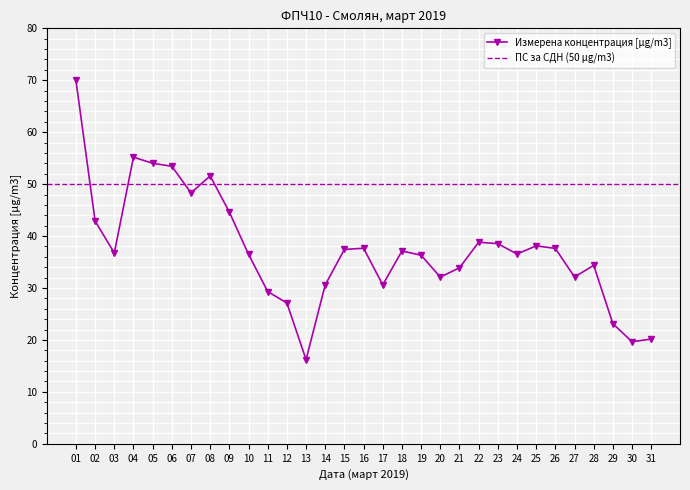

List the labels in order of value, smallest first.

13, 30, 31, 29, 12, 11, 17, 14, 20, 27, 21, 28, 19, 10, 24, 03, 18, 15, 26, 16, 25, 23, 22, 02, 09, 07, 08, 06, 05, 04, 01